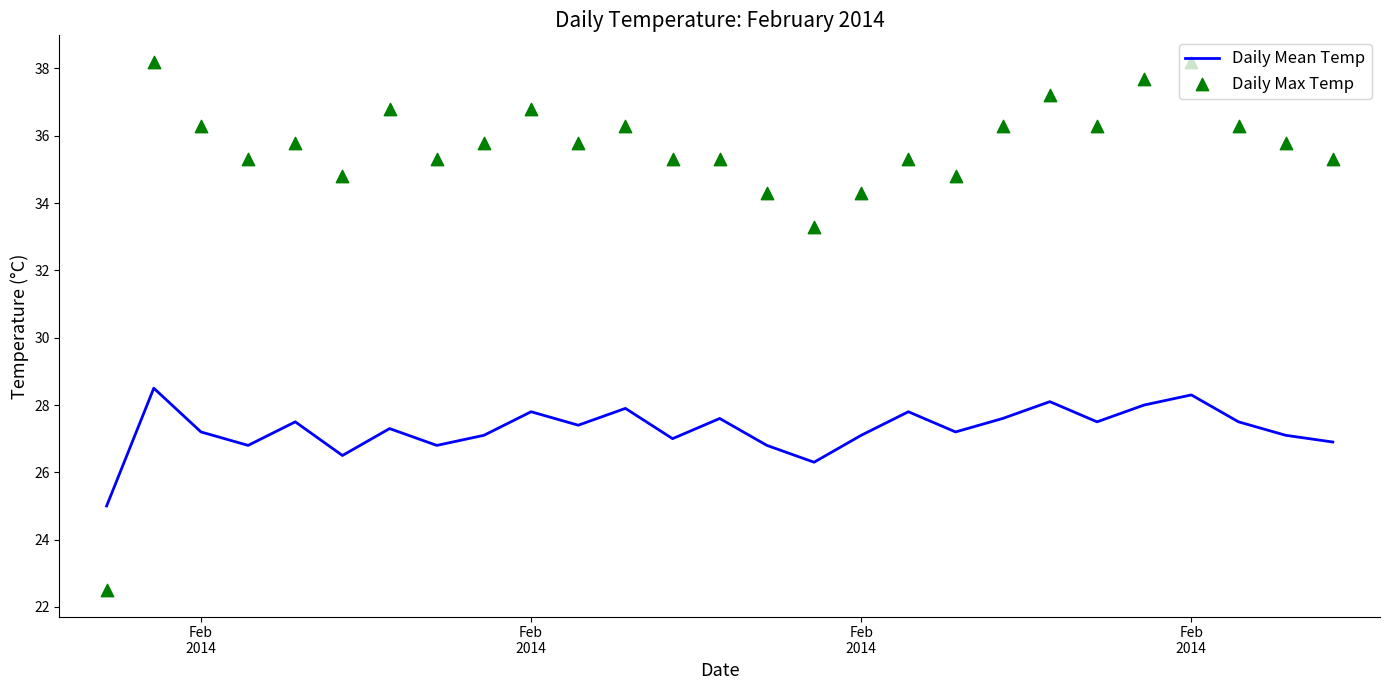

What are all the series names shown in the legend?

Daily Mean Temp, Daily Max Temp